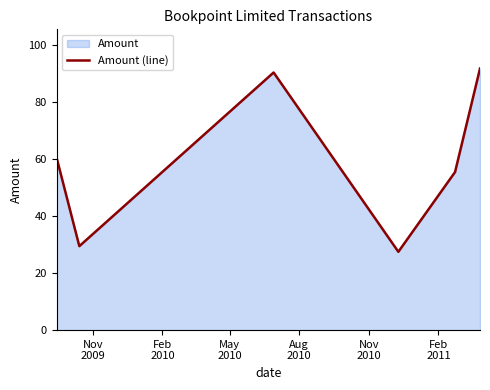

What is the difference between the second highest and second lowest values?

61.0